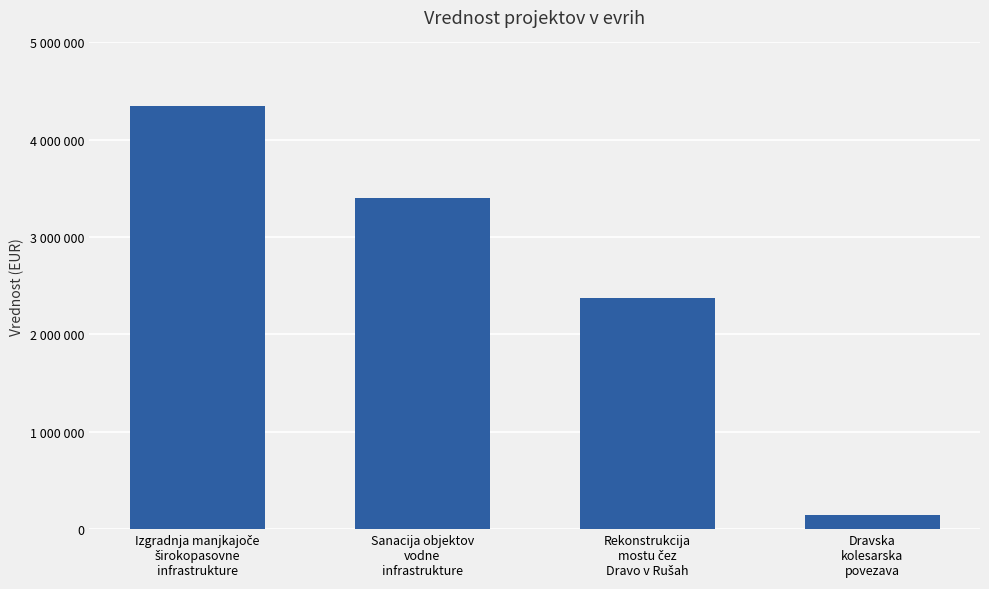

Where is the data nearest to the value 2246176?

Rekonstrukcija
mostu čez
Dravo v Rušah